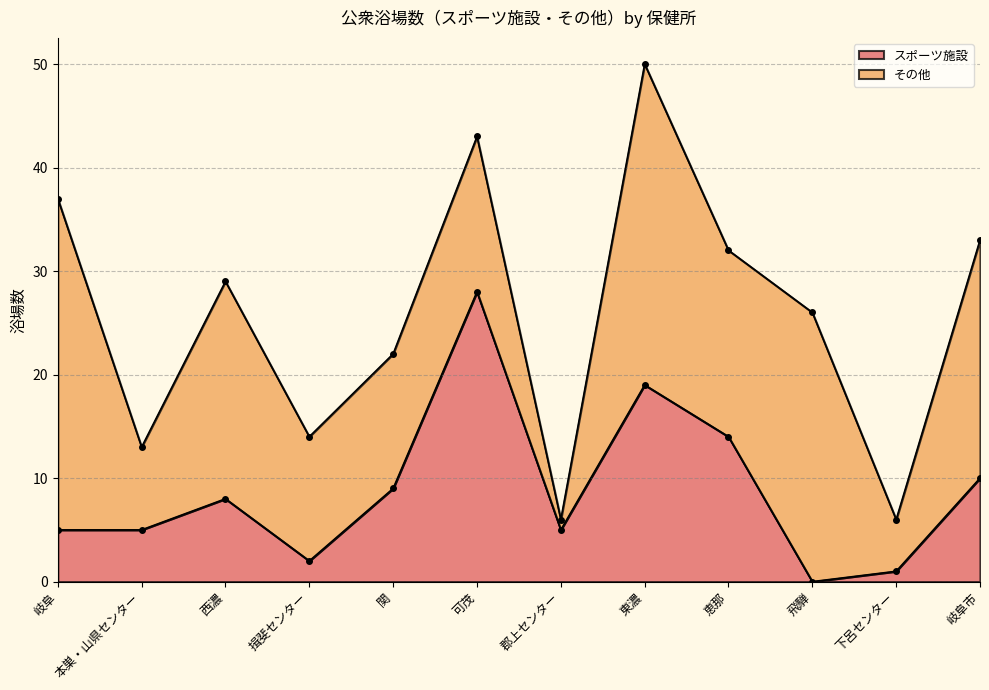

How many values are above zero?

11